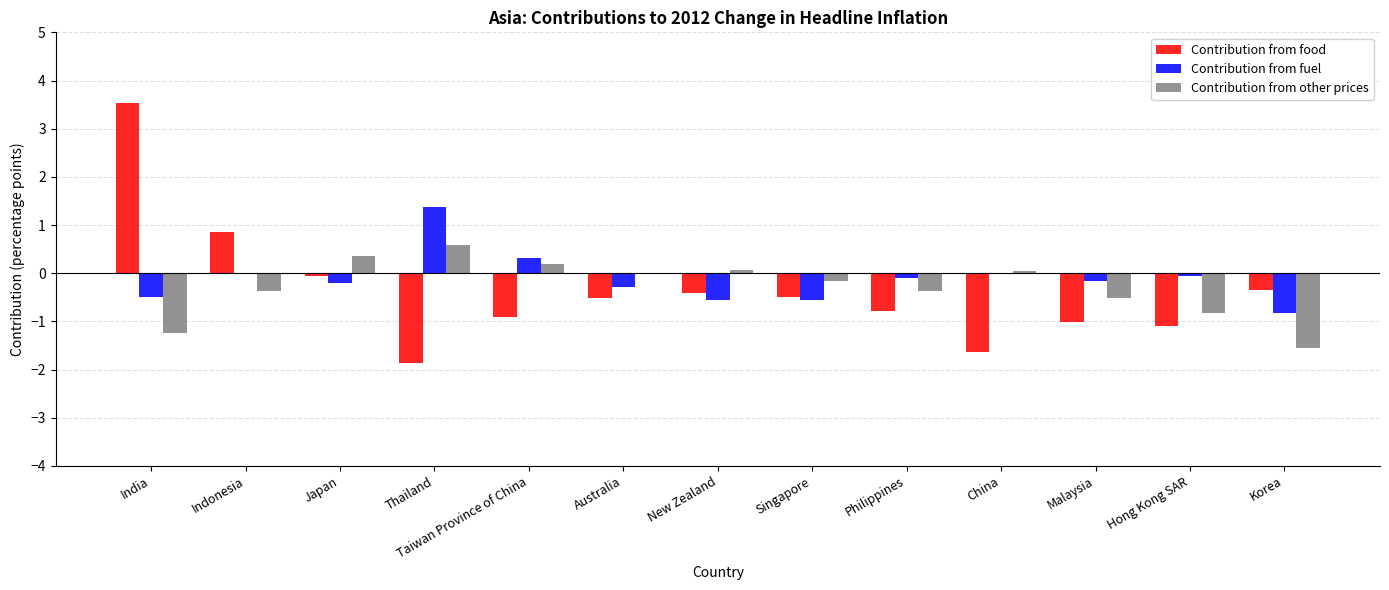

Which series has the largest total across all categories?

Contribution from fuel